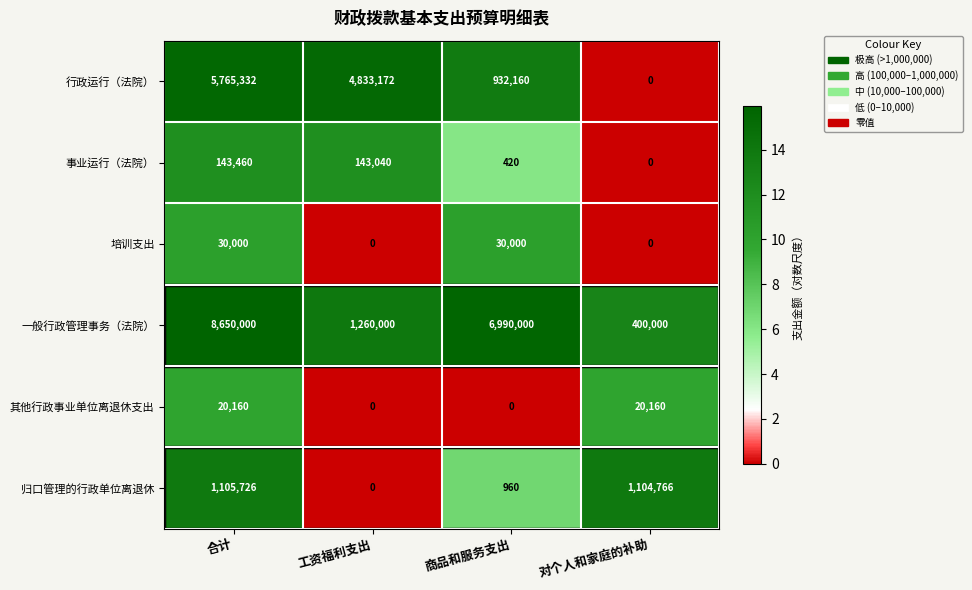

Read the 归口管理的行政单位离退休 value at 对个人和家庭的补助, to the nearest 10.

1104770